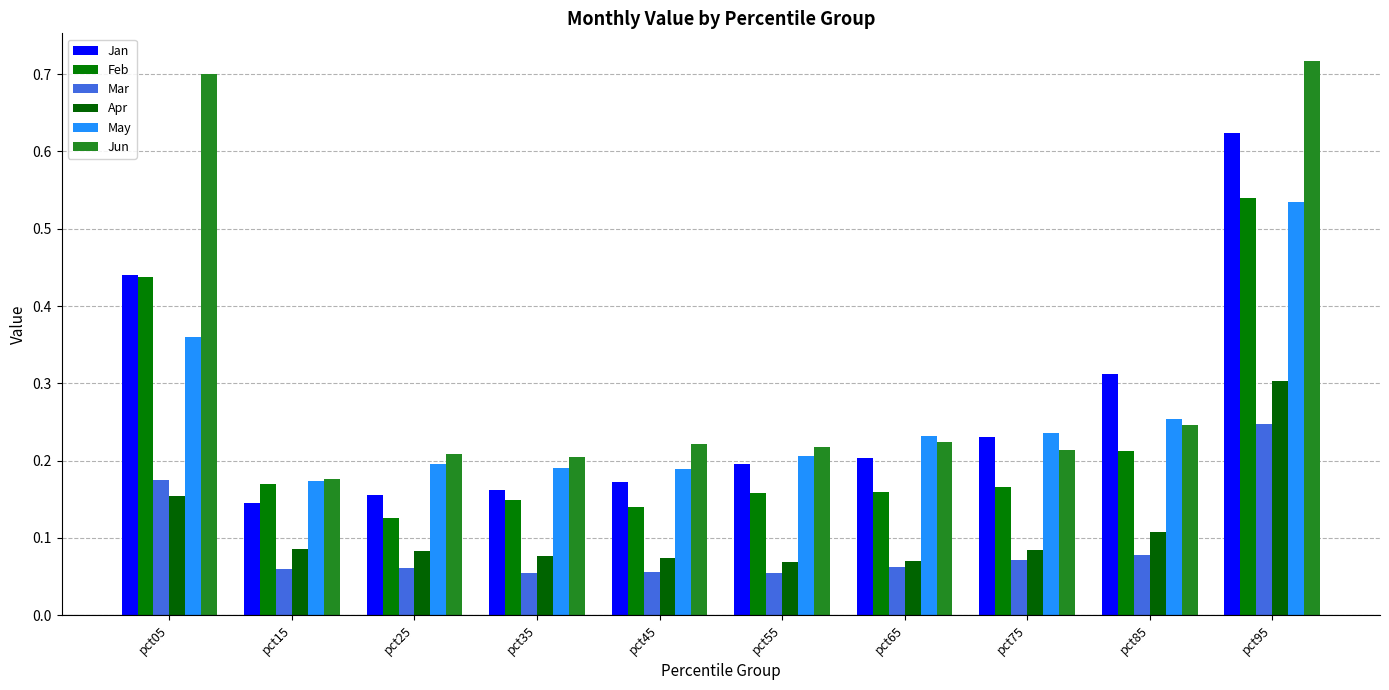

How many data points does each series have?

10